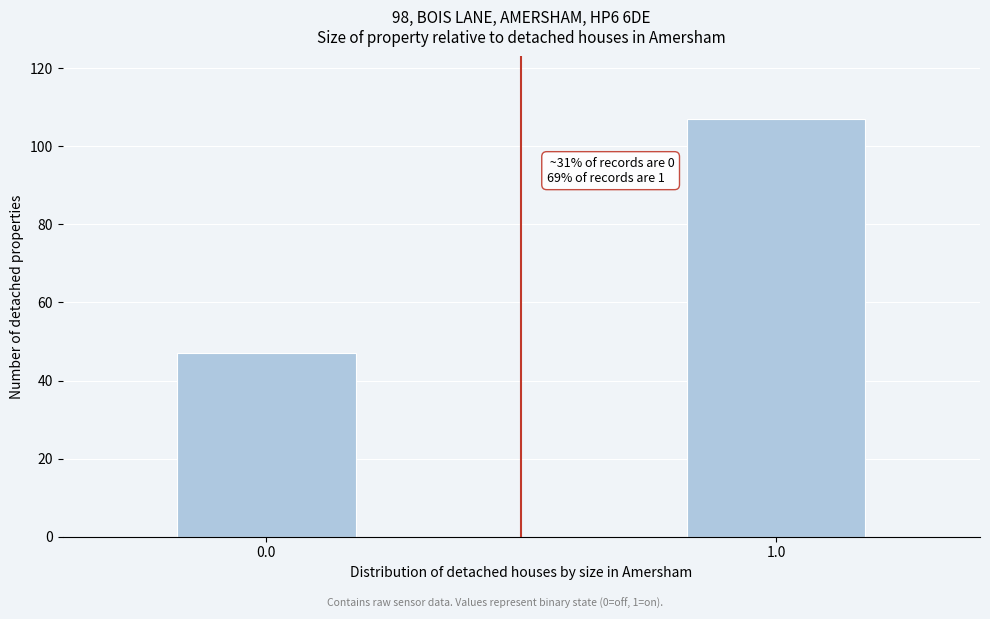

Reading left to right, what are all the values shown in this chart?

47	107